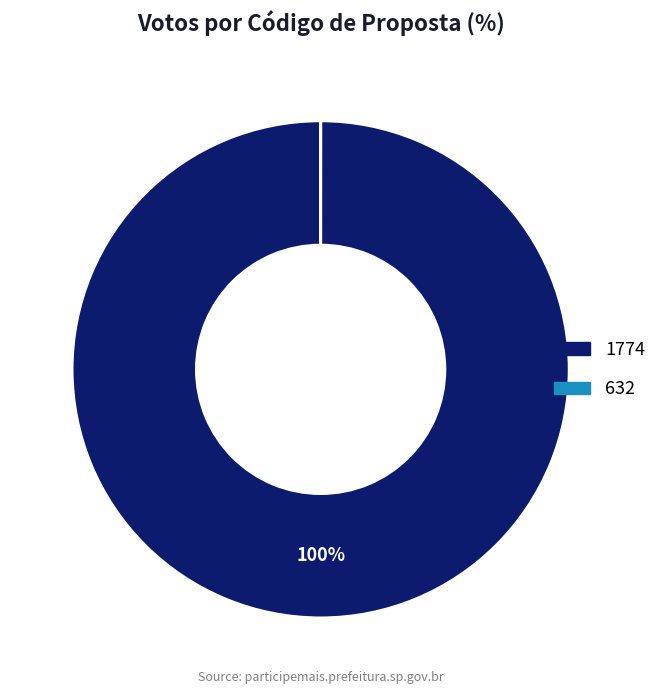

To the nearest percent, what portion does 1774 represent?

100%